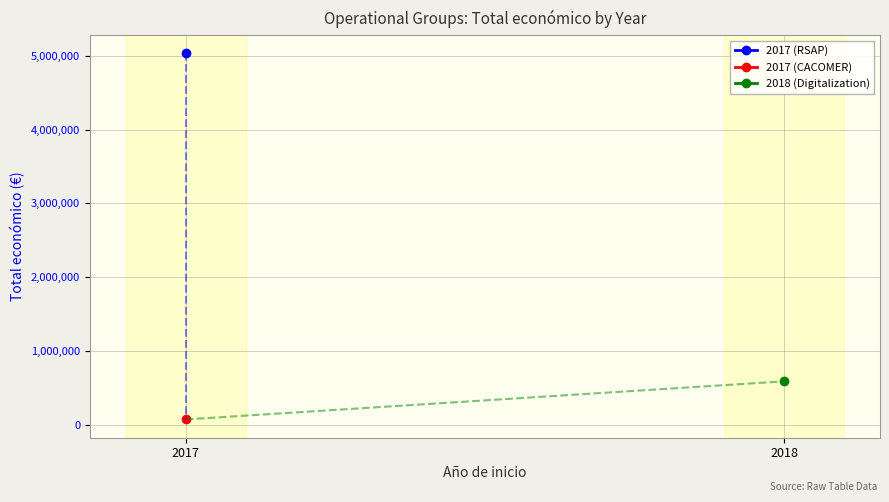

What is the average value?

1896727